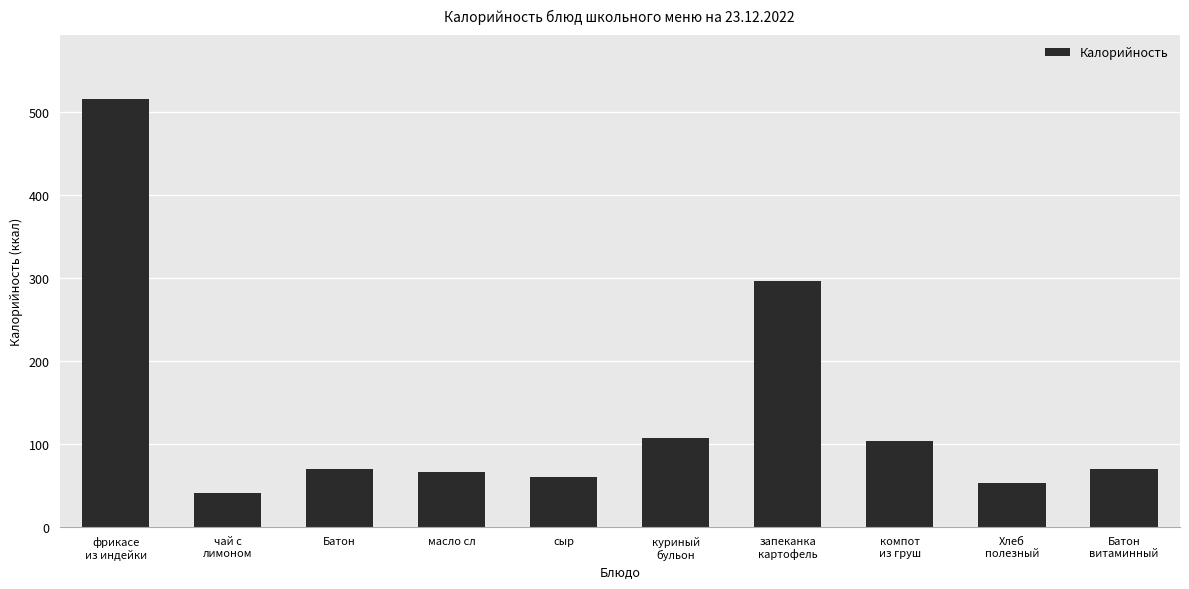

Which category has the highest value across all series?

фрикасе
из индейки